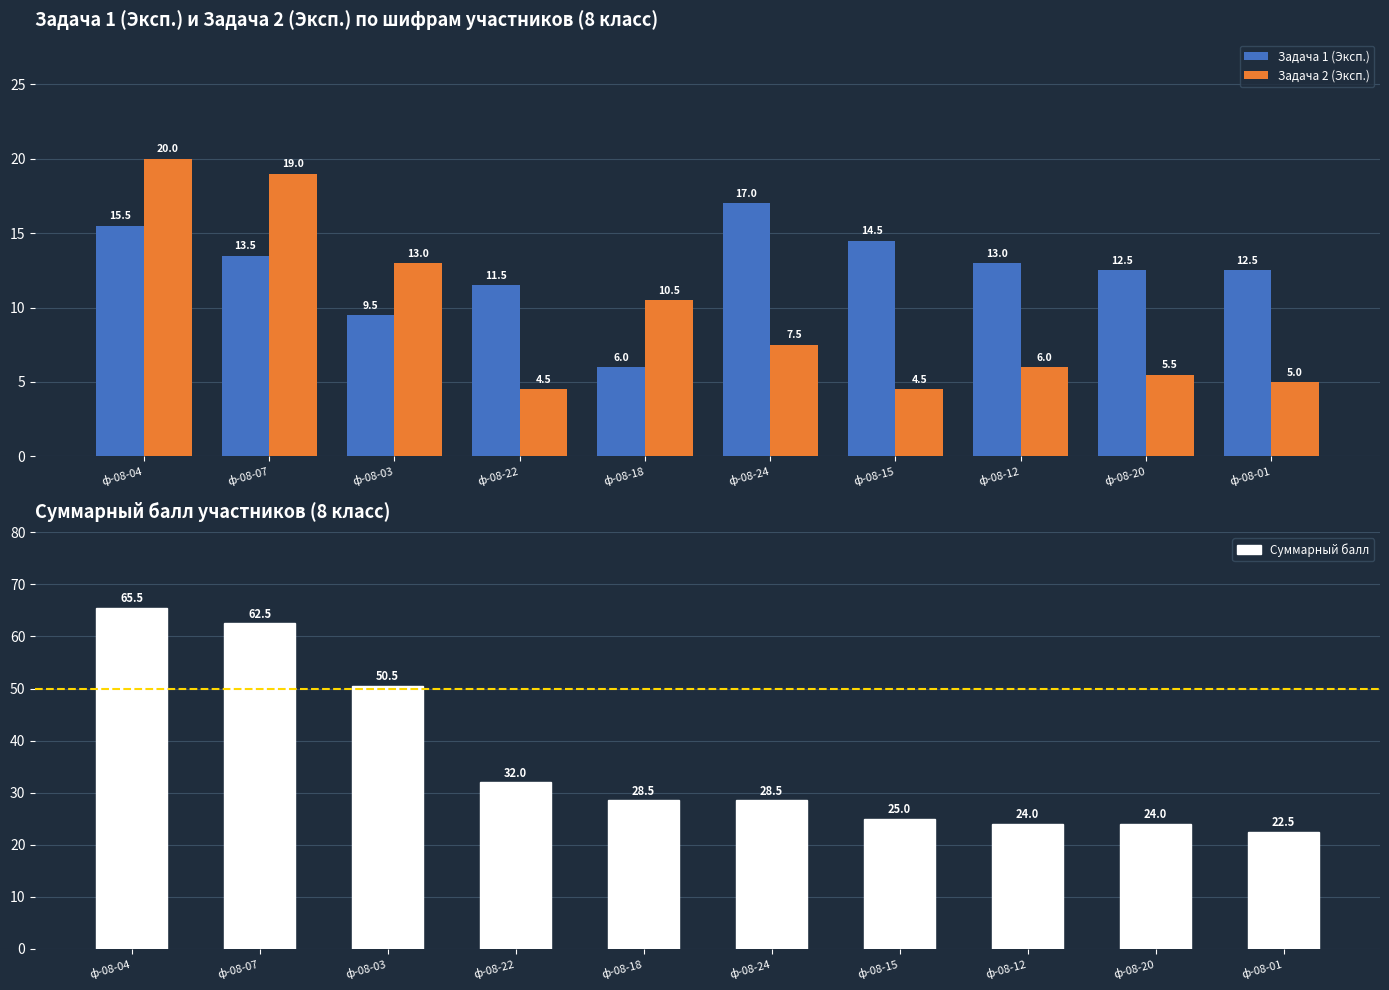

The Суммарный балл series shows 32.0 at ф-08-22. True or false?

True